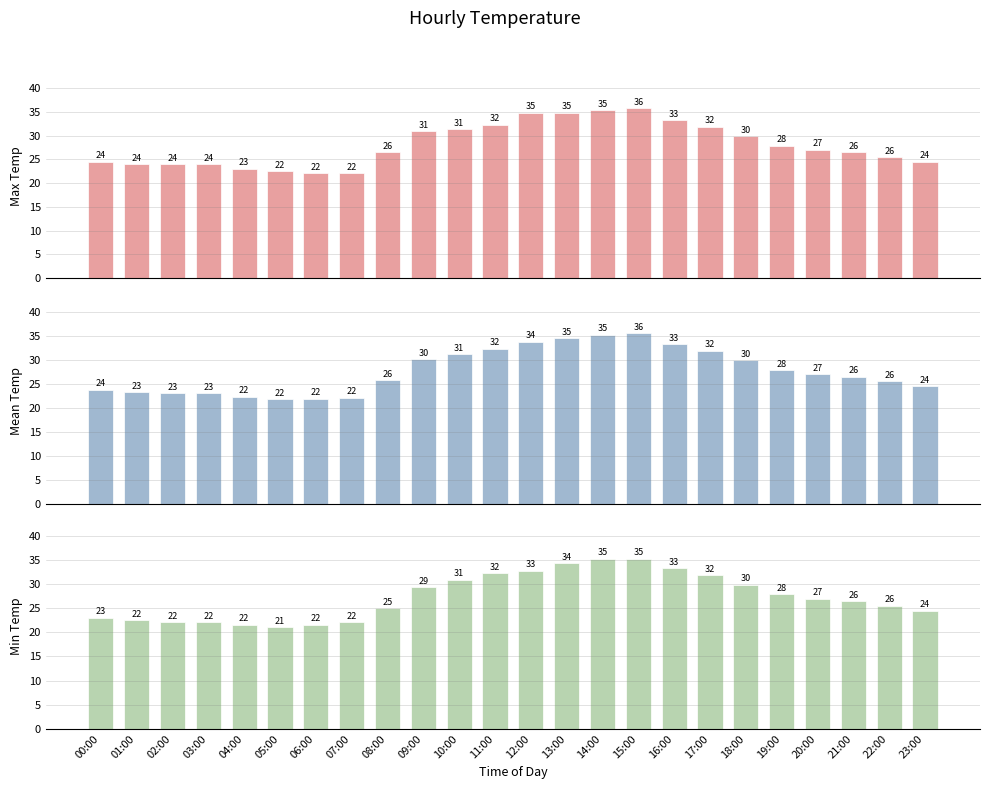

Which series has the largest total across all categories?

Max Temp